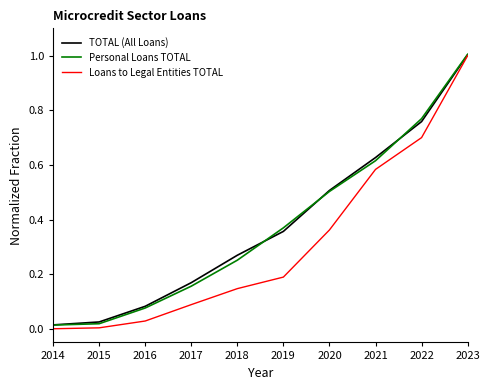

Rank the categories by TOTAL (All Loans) value from lowest to highest.

2014, 2015, 2016, 2017, 2018, 2019, 2020, 2021, 2022, 2023